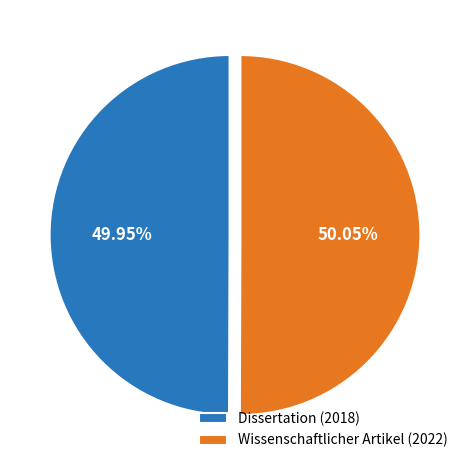

Is there any slice that represents more than half of the pie?

Yes